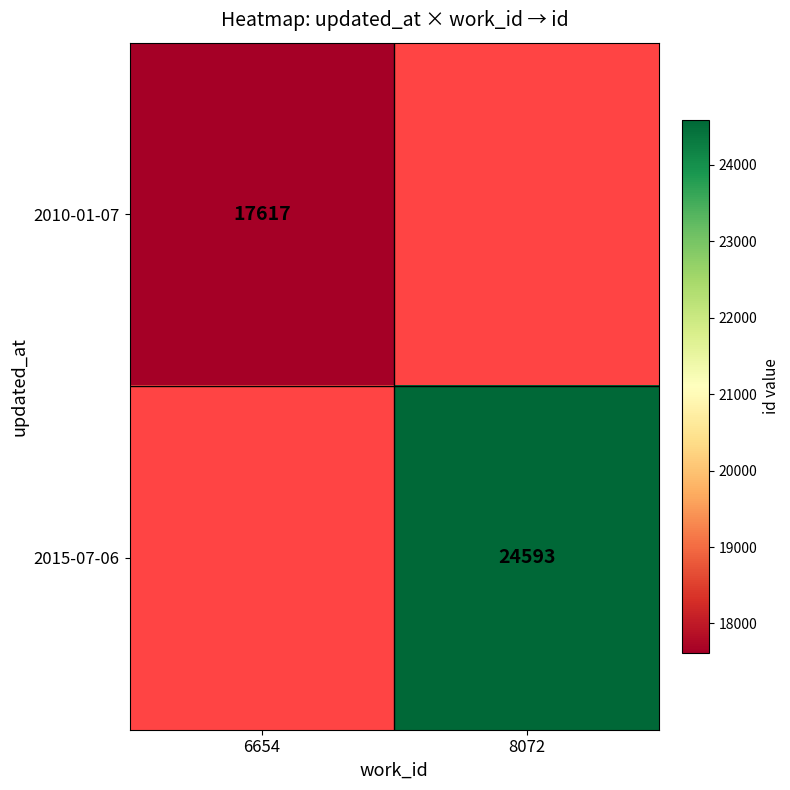

How many categories are shown in the chart?

2